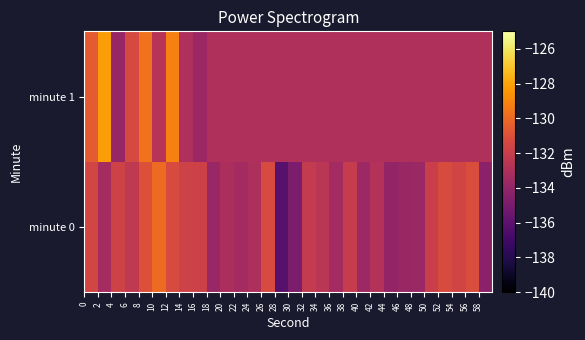

Which series has the widest spread of values?

minute 0